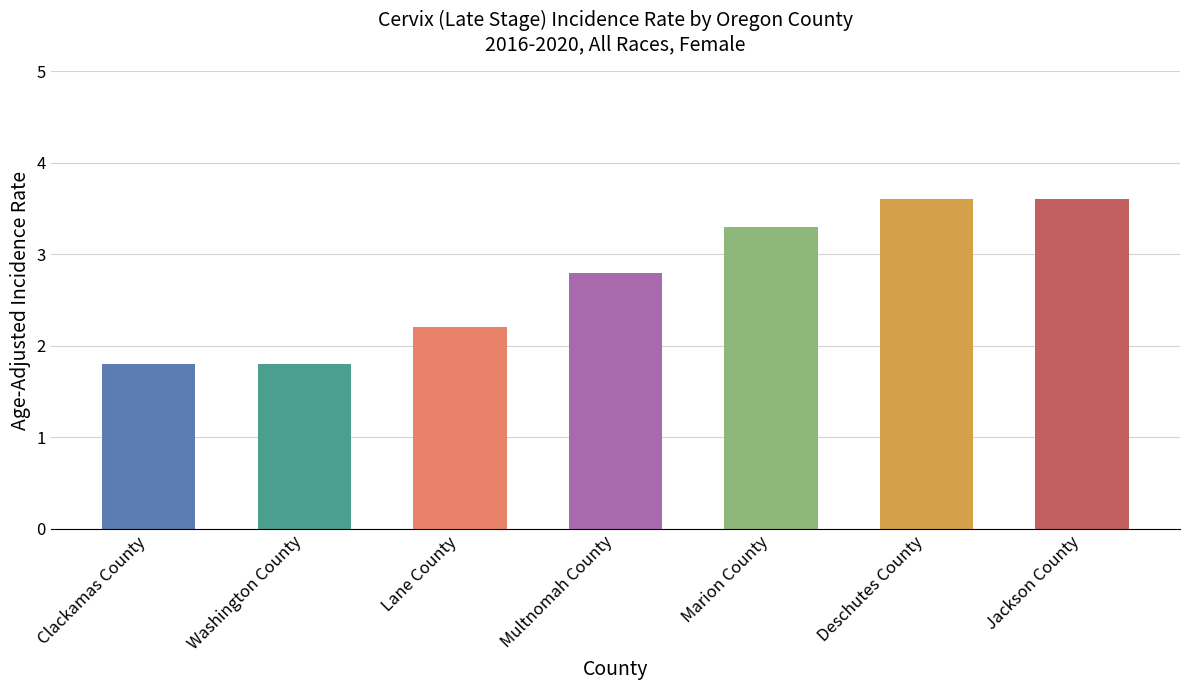

List the labels in order of value, smallest first.

Clackamas County, Washington County, Lane County, Multnomah County, Marion County, Deschutes County, Jackson County